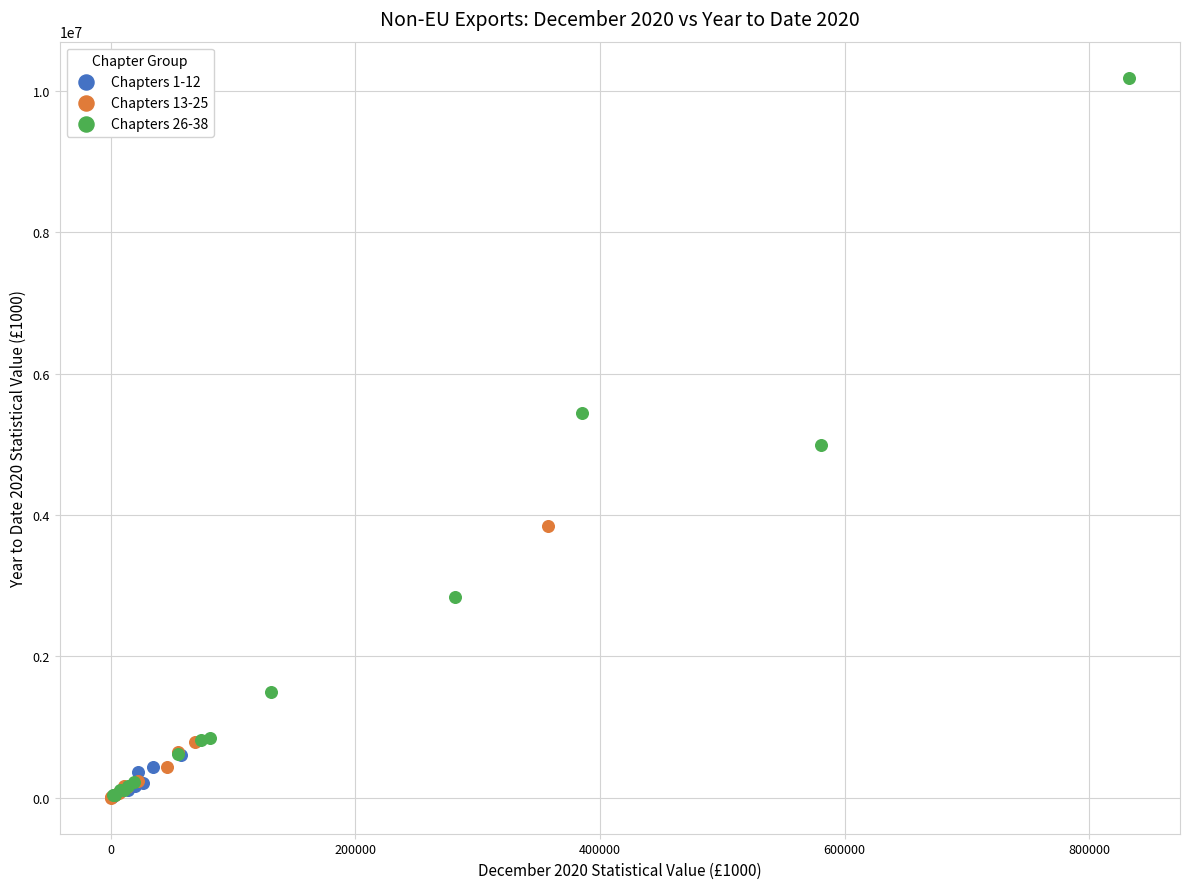

Which series reaches the maximum Y coordinate?

Chapters 26-38